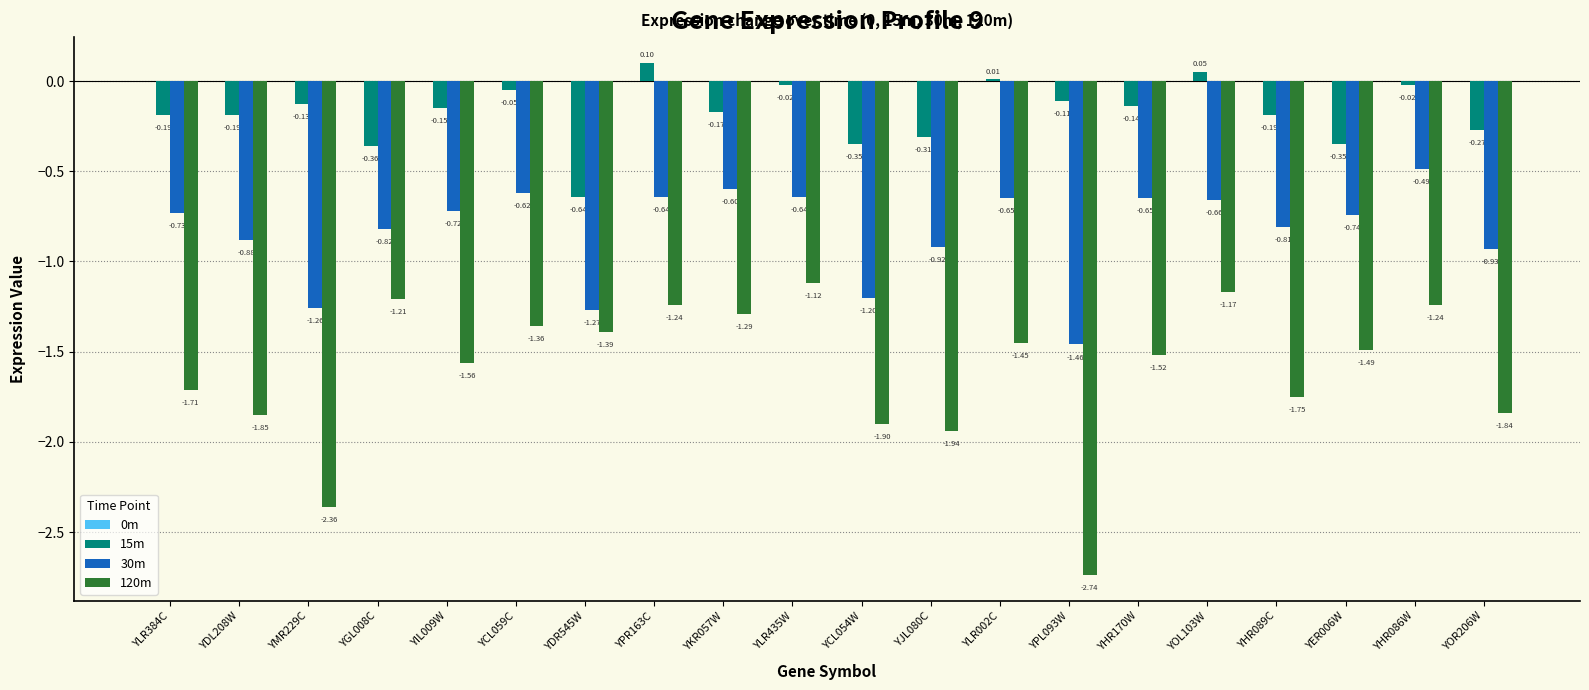

How many bars are there in total?

60